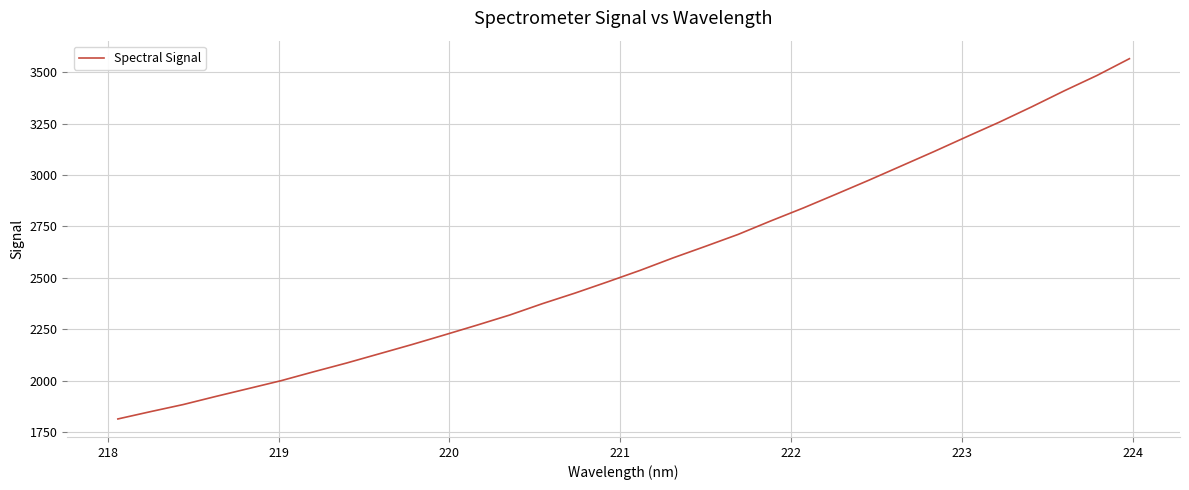

True or false: there are more than 1 points higher than both neighbors.

False